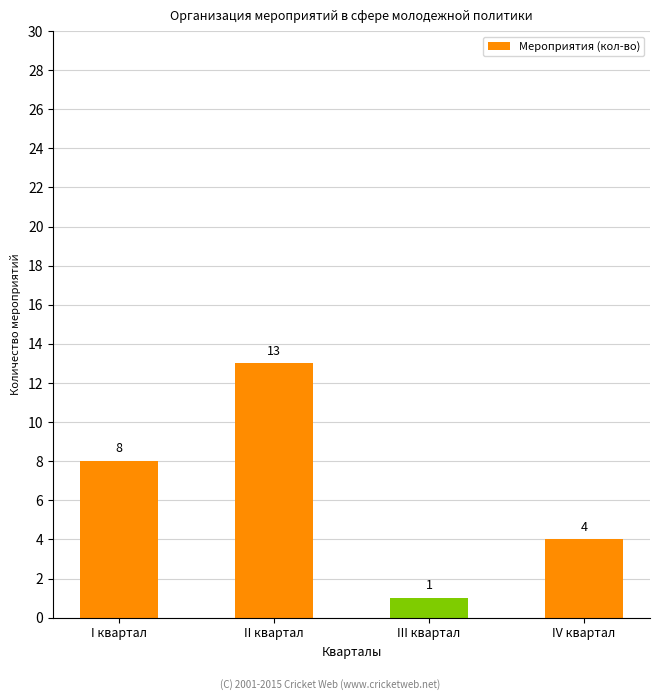

Rank the categories by value from lowest to highest.

III квартал, IV квартал, I квартал, II квартал